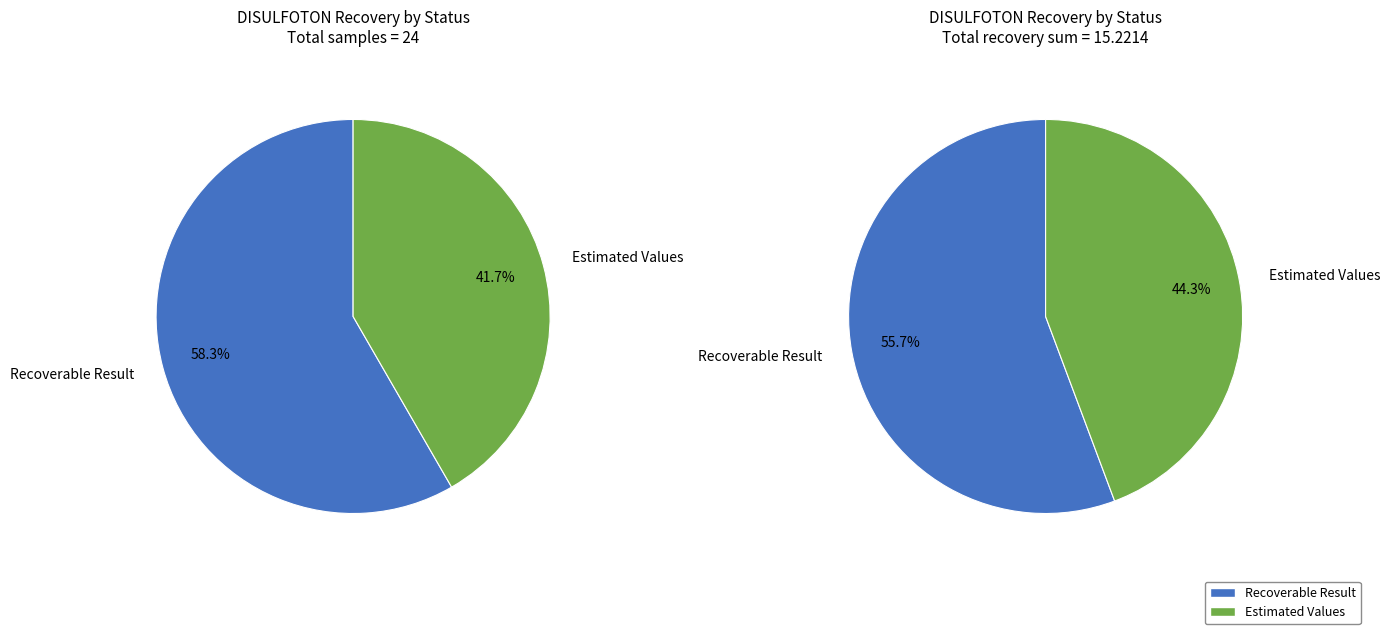

True or false: Estimated Values accounts for 68% of the total.

False